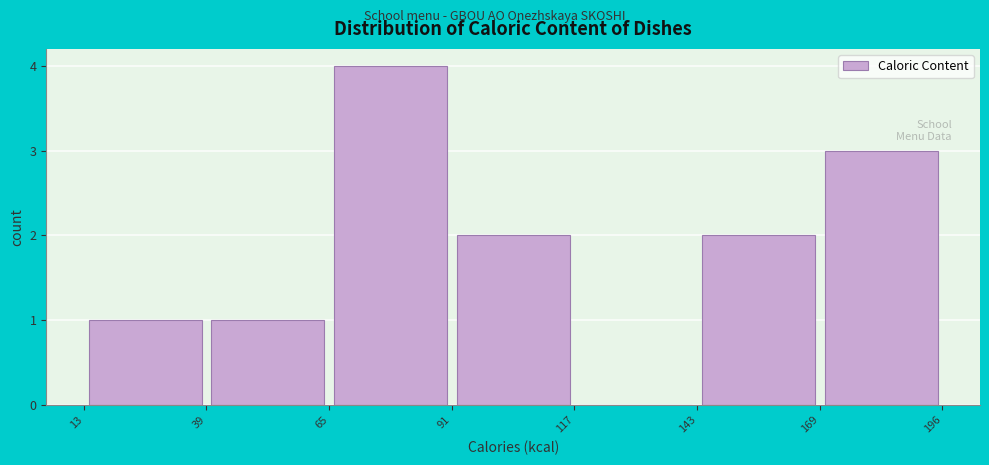

Reading left to right, transcribe this chart: for each bar, give the range it covers on the x-axis and its height. The values are not printed on the chart, so give them approximately, as read against the axis.

13 to 39: 1
39 to 65: 1
65 to 91: 4
91 to 117: 2
117 to 143: 0
143 to 169: 2
169 to 196: 3